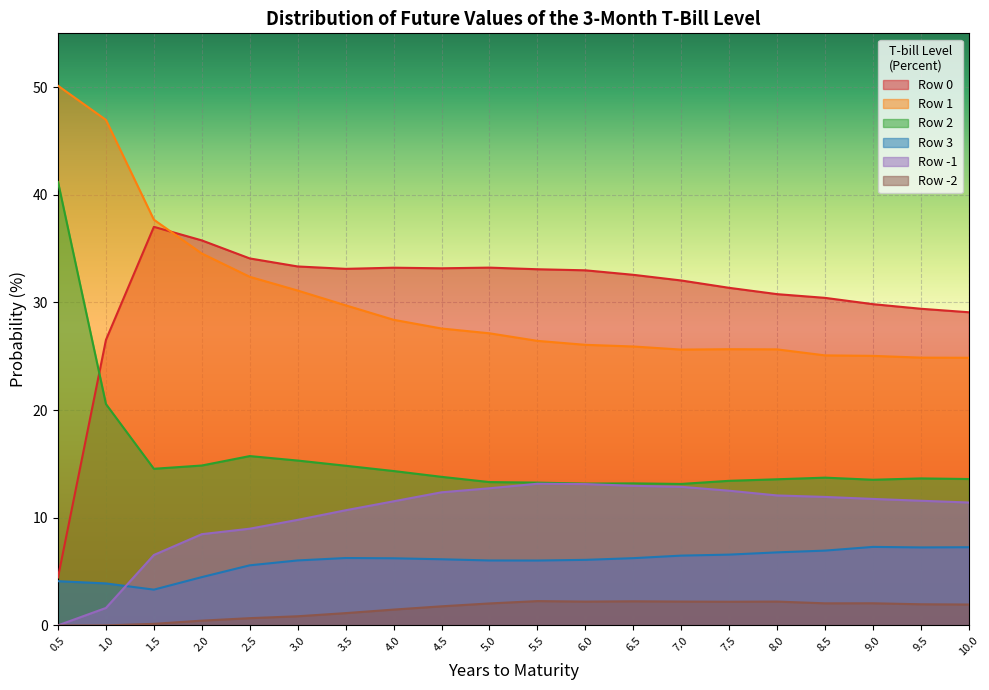

At which label does Row 2 reach its minimum?

7.0